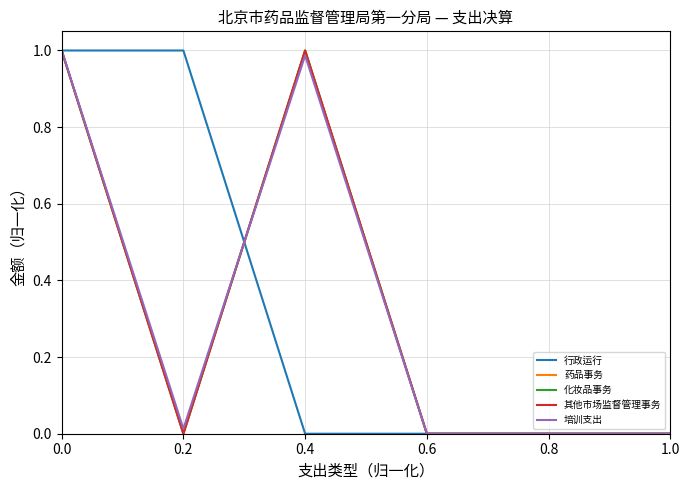

Is this an area chart (filled region under the line)?

No